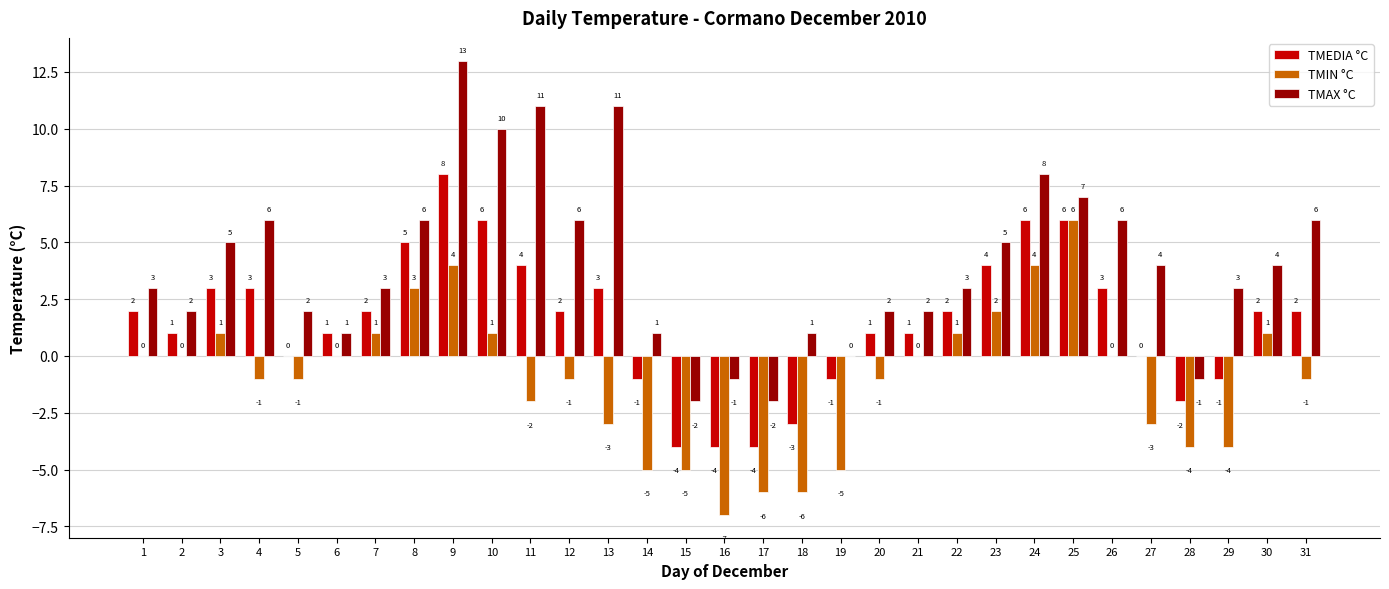

What is the total value across all series at 17?

-12